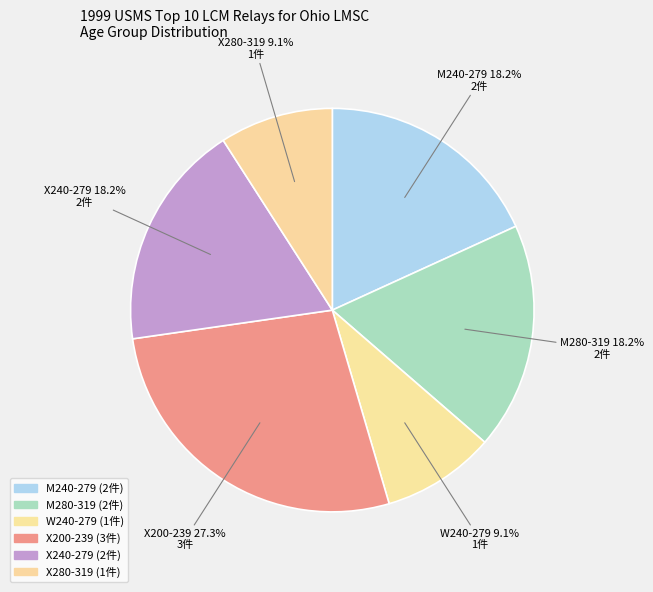

Count the number of slices in the pie.

6